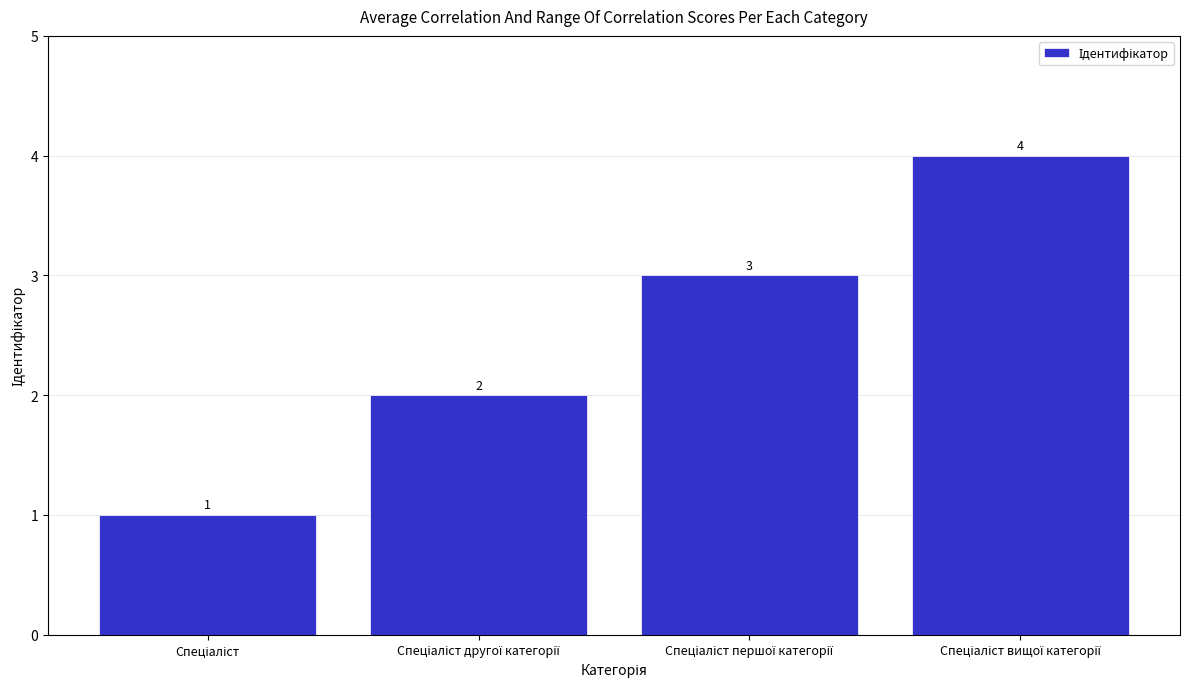

Count the values in the range 2 to 4.

3